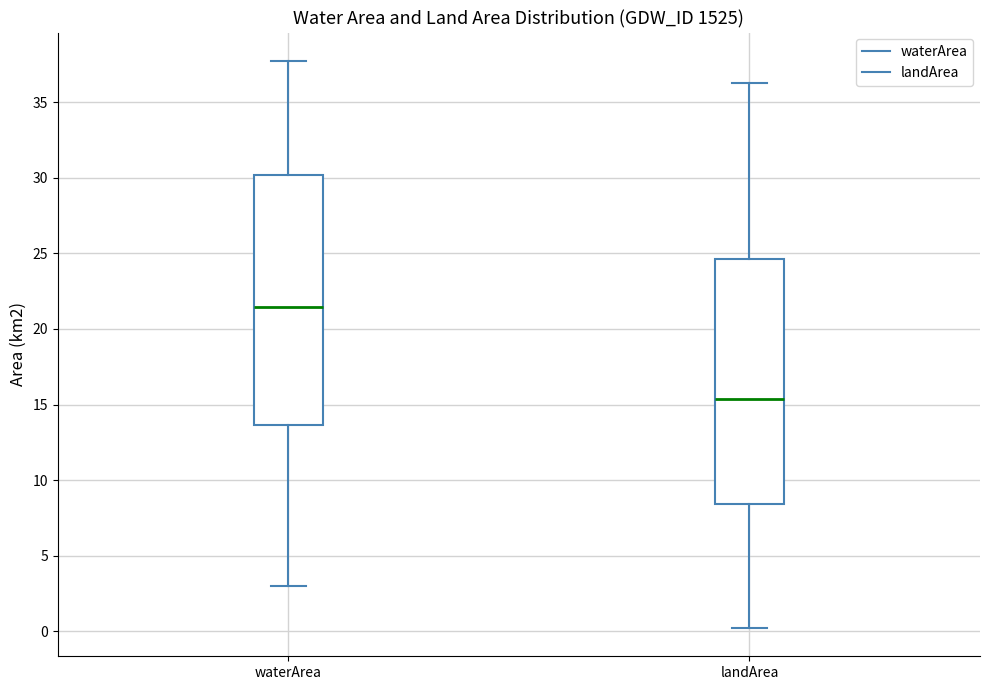

Which box's median line is the highest?

waterArea